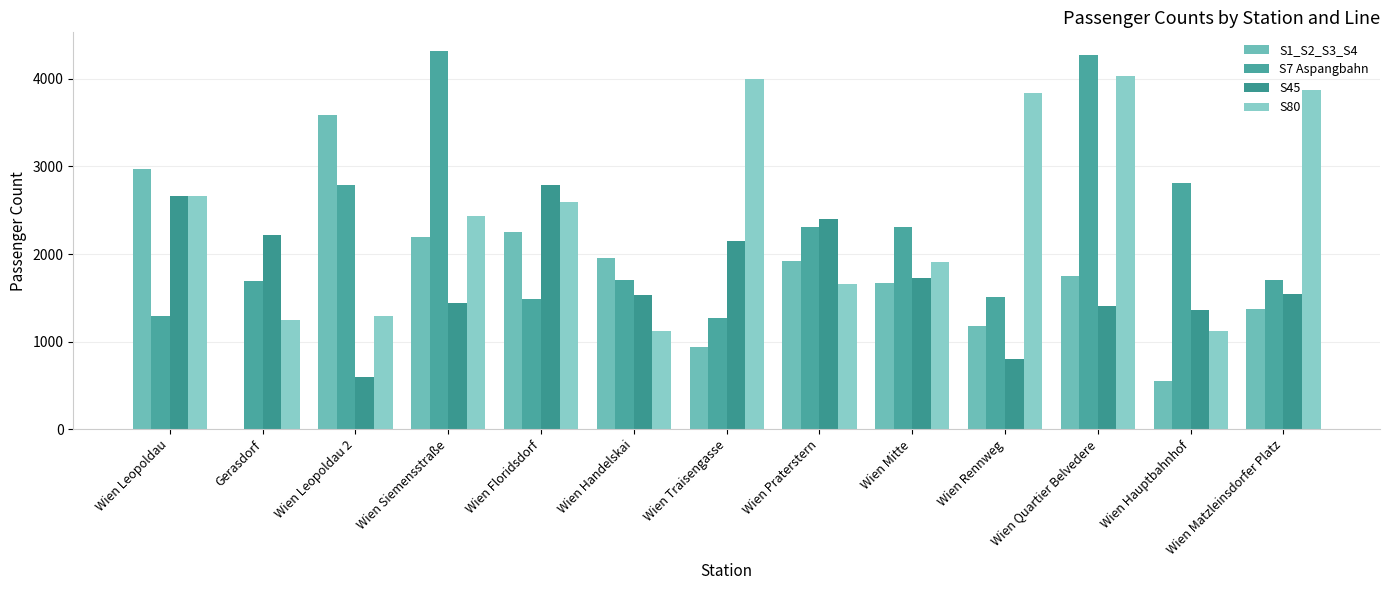

What is the lowest value of the S45 series?

600